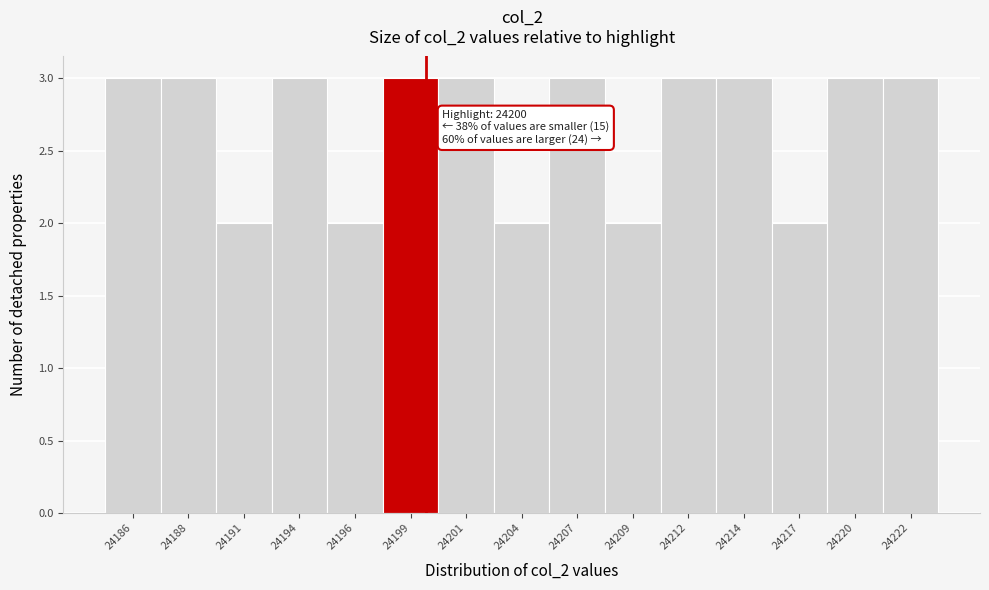

Reading right to left, list all the values displayed in this chart.

3	3	2	3	3	2	3	2	3	3	2	3	2	3	3